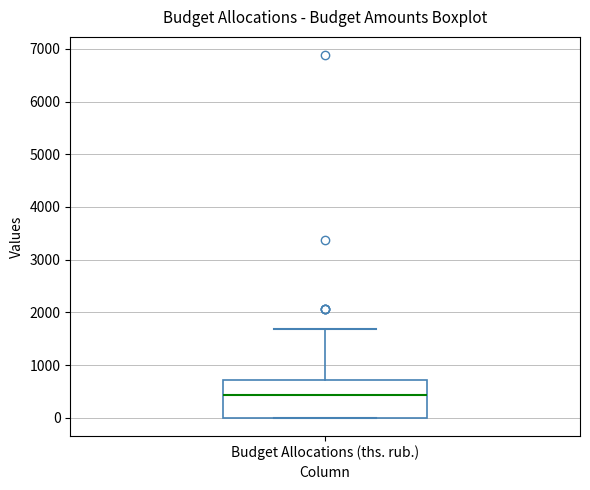

Transcribe this box plot: give where the median line is, the range the box spans, and where the two whiskers end, as read against the y-axis. The values are not printed on the chart, so give them approximately, as read against the axis.

median 400, box 0 to 700, whiskers 0 to 1700